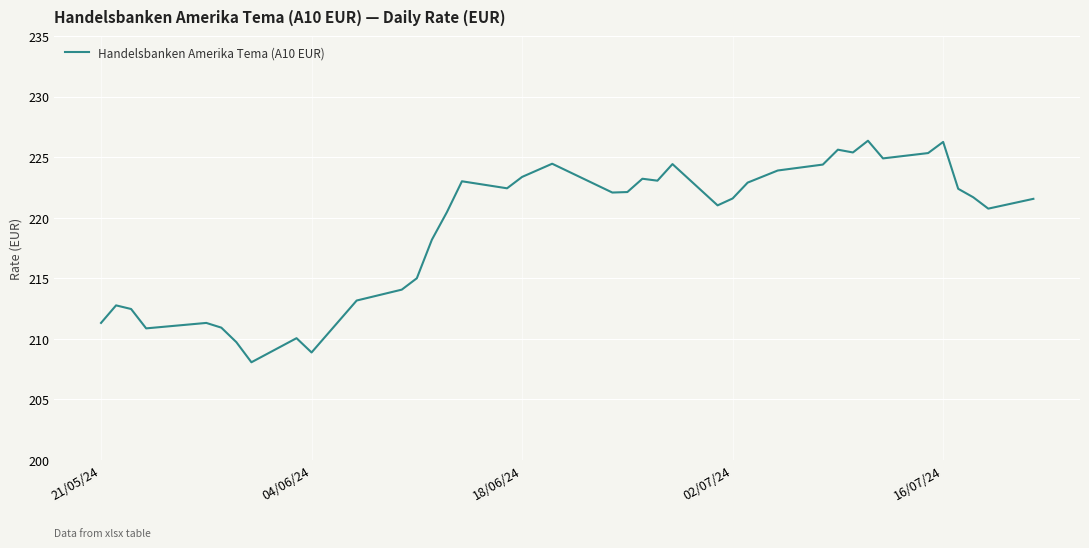

What is the difference between the maximum and minimum values?

18.3